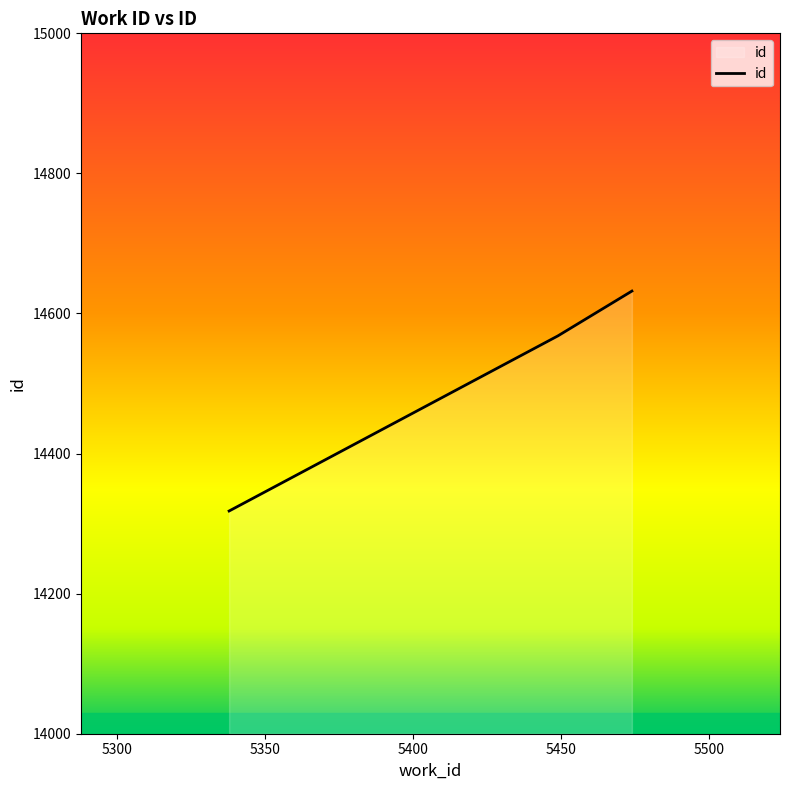

What is the difference between the maximum and minimum values?

314